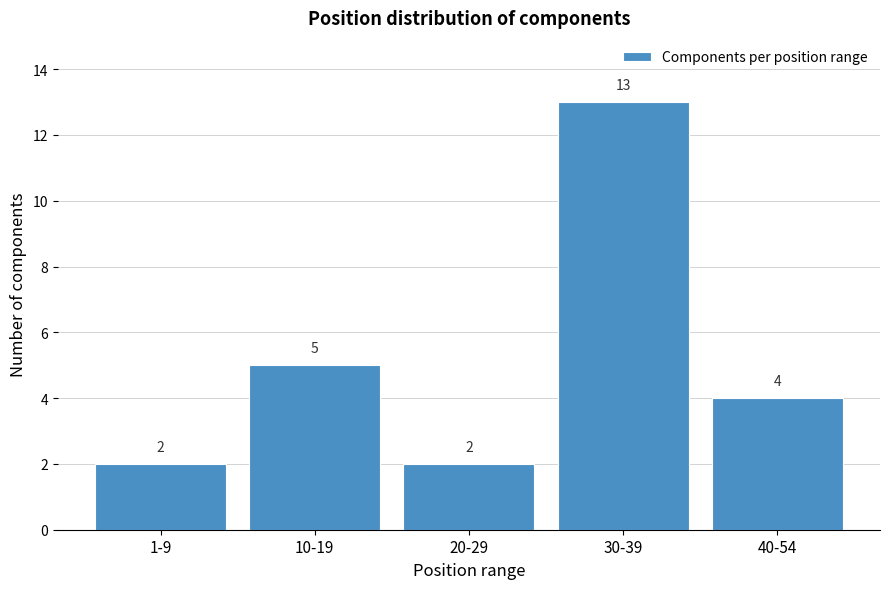

Reading left to right, transcribe all the data shown in this chart.

2	5	2	13	4